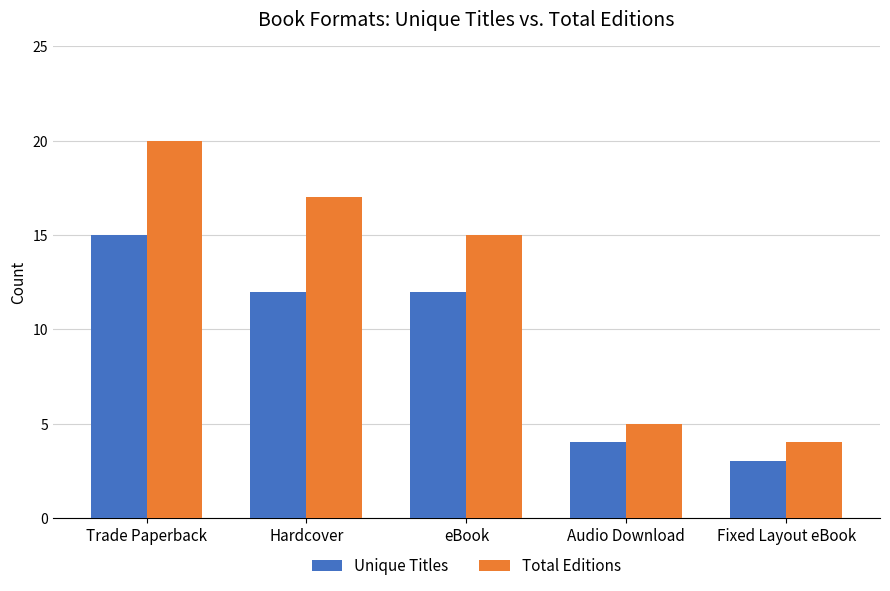

How many bars are there in each group?

2